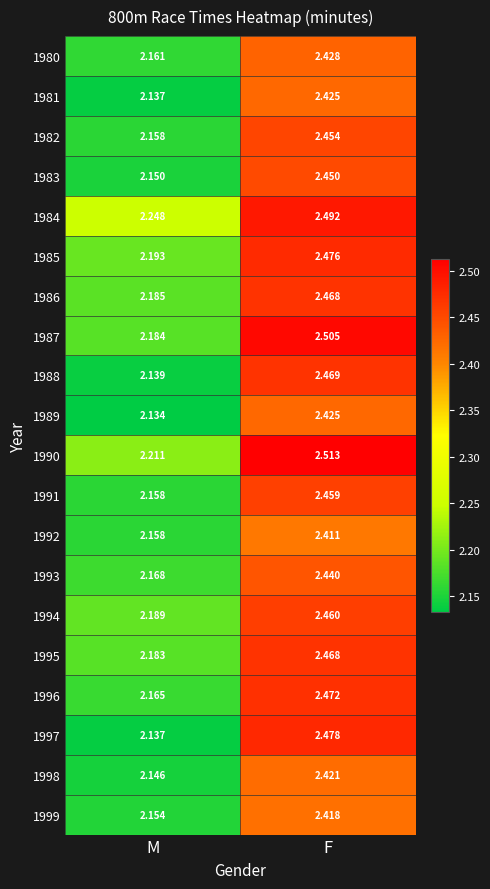

At which label does 1999 reach its minimum?

M